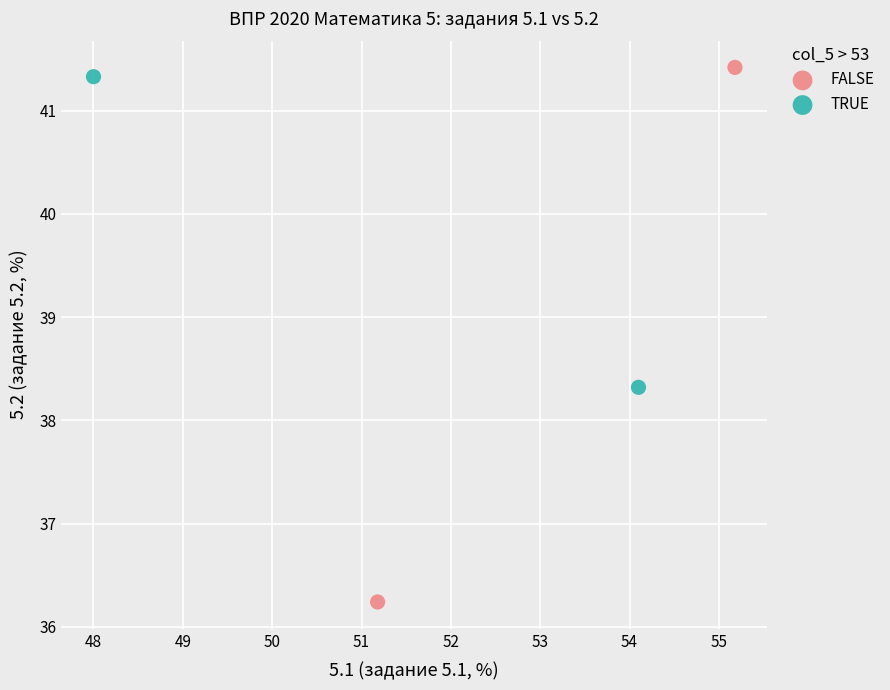

What are all the series names shown in the legend?

FALSE, TRUE